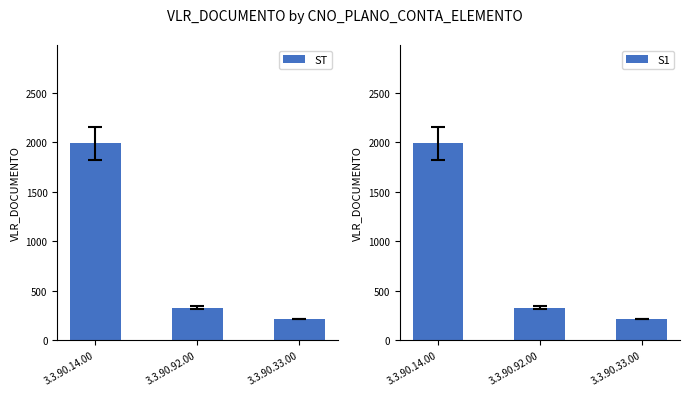

Reading right to left, extract all data points from this chart.

ST: 3.3.90.33.00=211.5	3.3.90.92.00=327.6	3.3.90.14.00=1988.6
S1: 3.3.90.33.00=211.5	3.3.90.92.00=327.6	3.3.90.14.00=1988.6